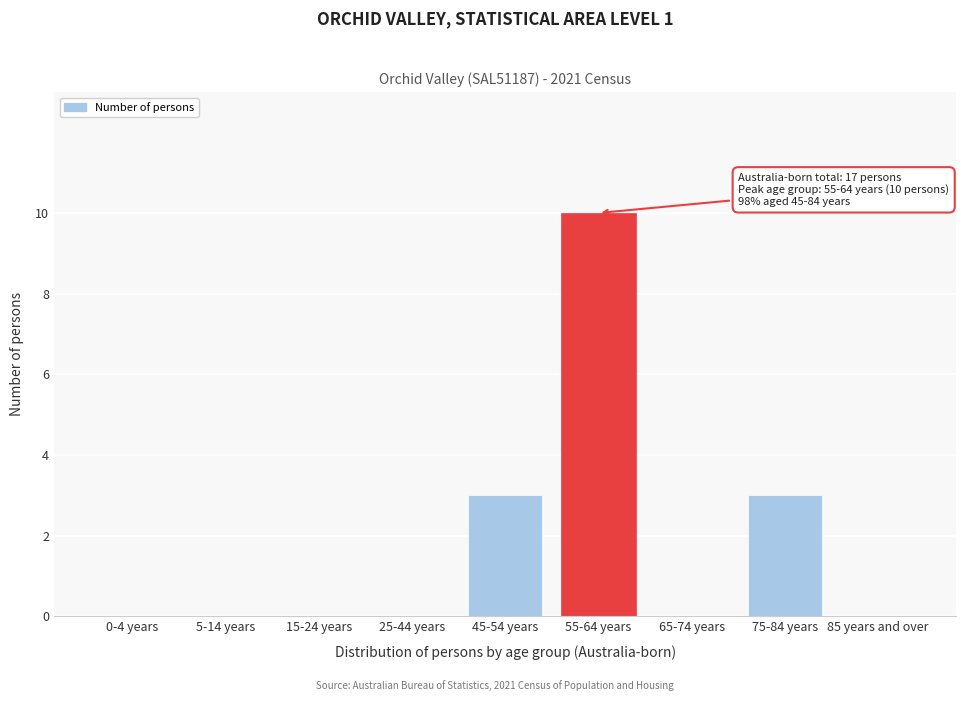

Reading right to left, list all the values displayed in this chart.

85 years and over=0	75-84 years=3	65-74 years=0	55-64 years=10	45-54 years=3	25-44 years=0	15-24 years=0	5-14 years=0	0-4 years=0